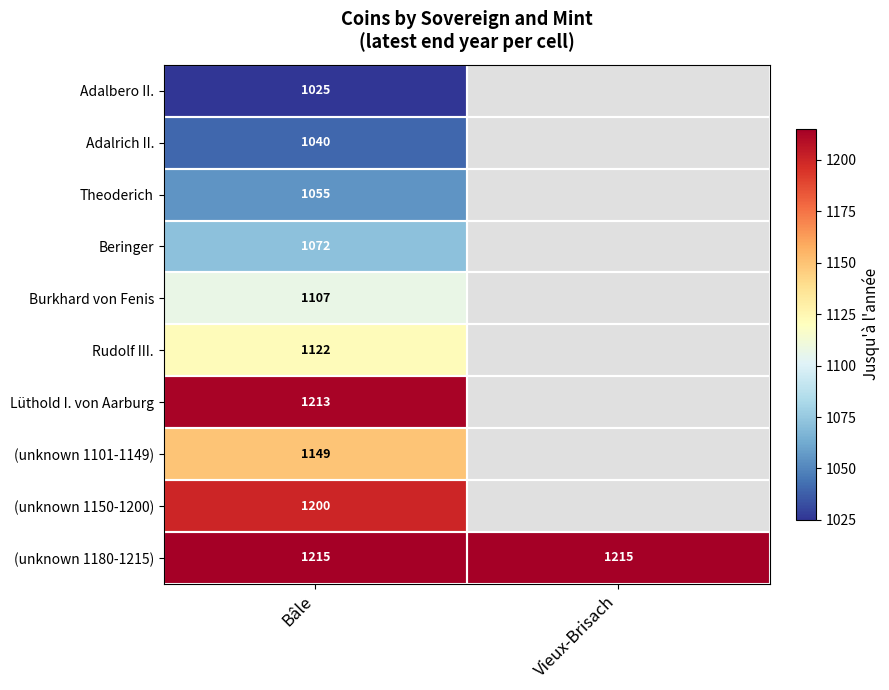

What is the total value across all series at Bâle?

11198